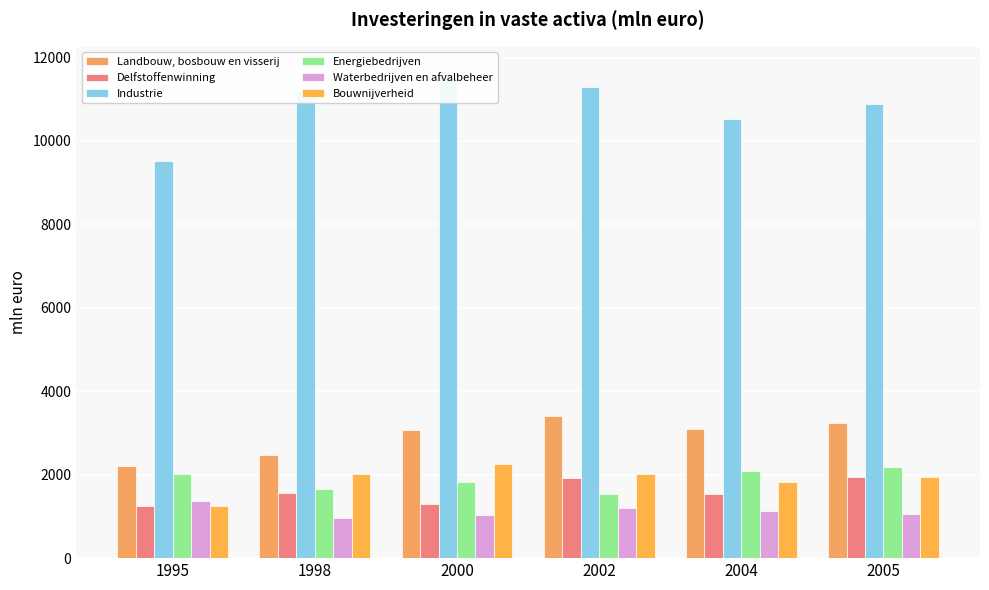

Reading left to right, extract all data points from this chart.

Landbouw, bosbouw en visserij: 1995=2200	1998=2484	2000=3066	2002=3396	2004=3105	2005=3242
Delfstoffenwinning: 1995=1259	1998=1571	2000=1299	2002=1919	2004=1540	2005=1940
Industrie: 1995=9529	1998=11203	2000=11674	2002=11290	2004=10538	2005=10882
Energiebedrijven: 1995=2024	1998=1648	2000=1819	2002=1540	2004=2098	2005=2192
Waterbedrijven en afvalbeheer: 1995=1380	1998=973	2000=1032	2002=1201	2004=1136	2005=1055
Bouwnijverheid: 1995=1244	1998=2019	2000=2266	2002=2024	2004=1832	2005=1954